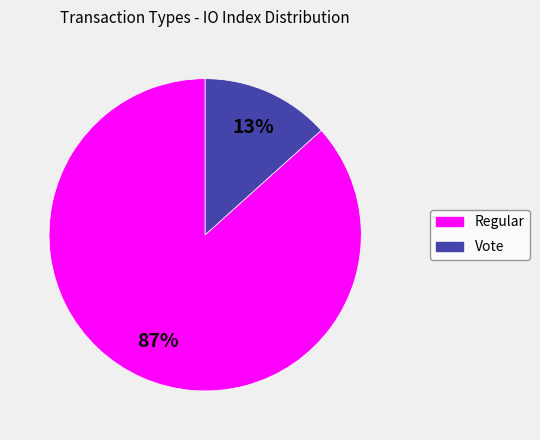

To the nearest percent, what is the average slice percentage?

50%